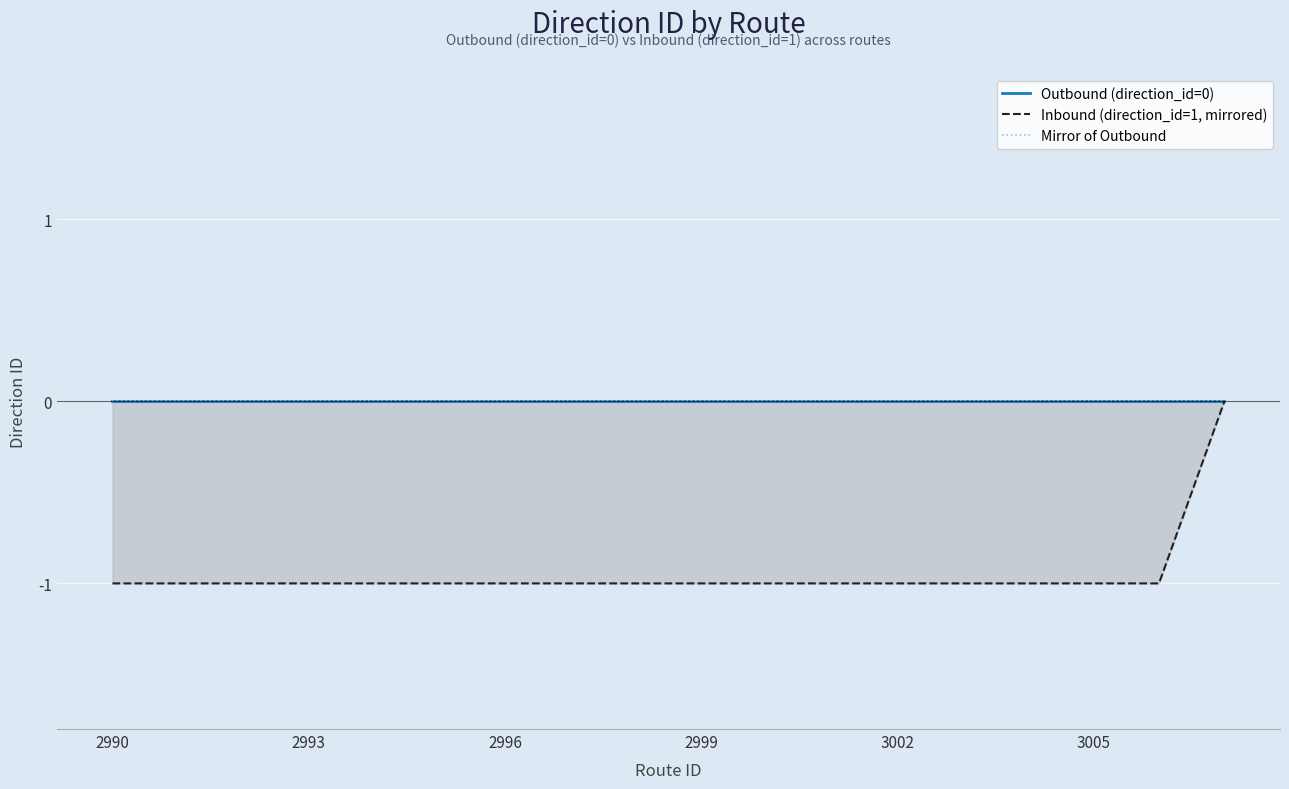

True or false: Outbound (direction_id=0) and Mirror of Outbound intersect in this chart.

False